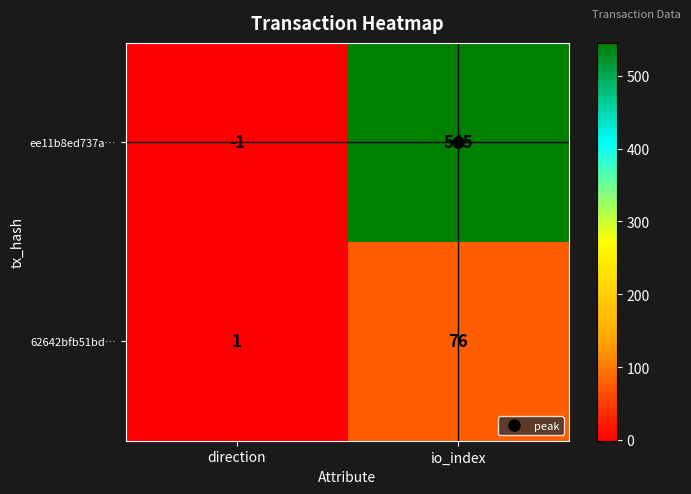

Rank the series by their average value, from highest to lowest.

ee11b8ed737a…, 62642bfb51bd…